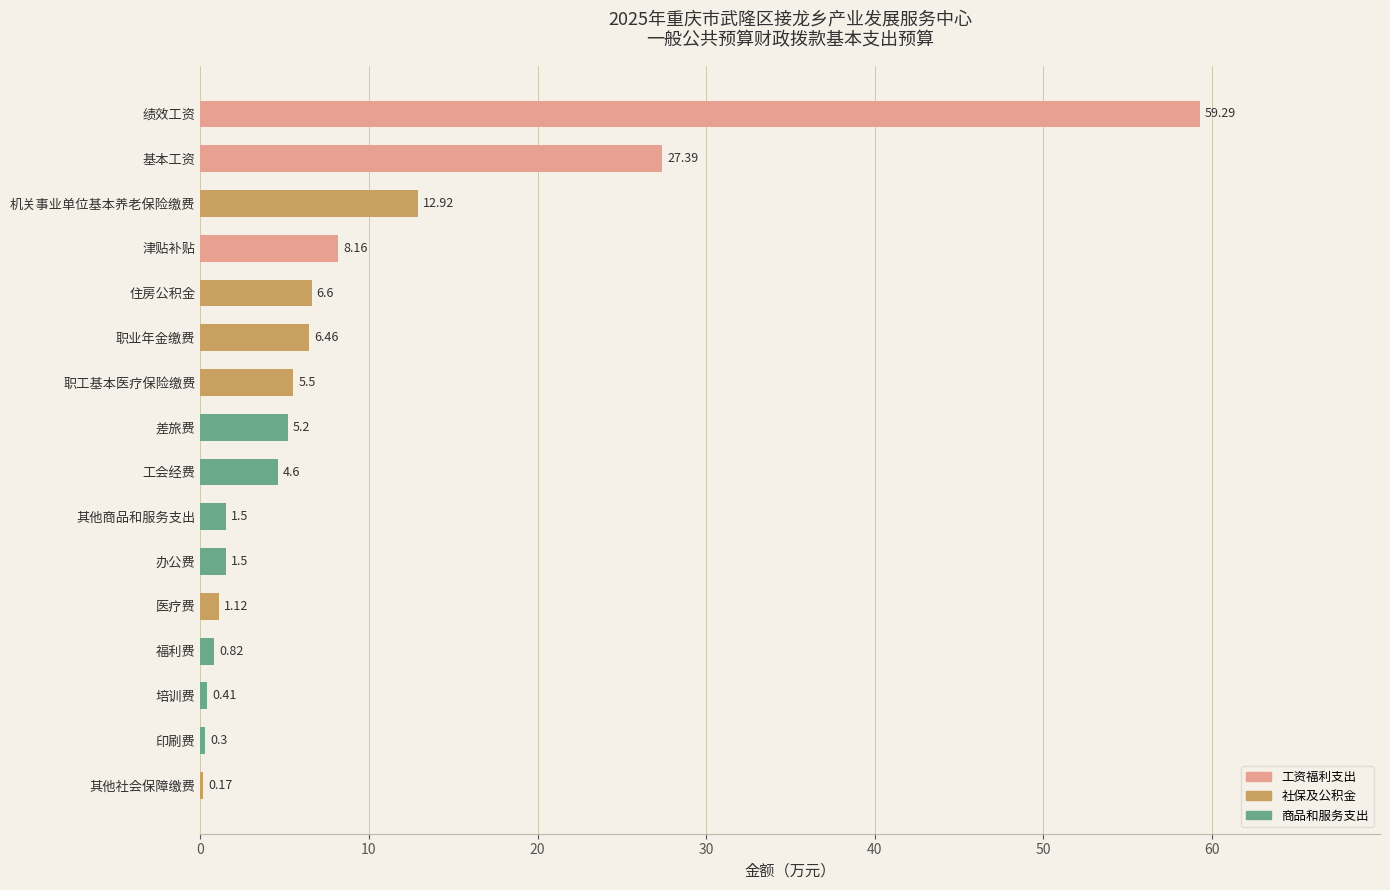

What is the ratio of the value at 医疗费 to the value at 办公费?

0.7